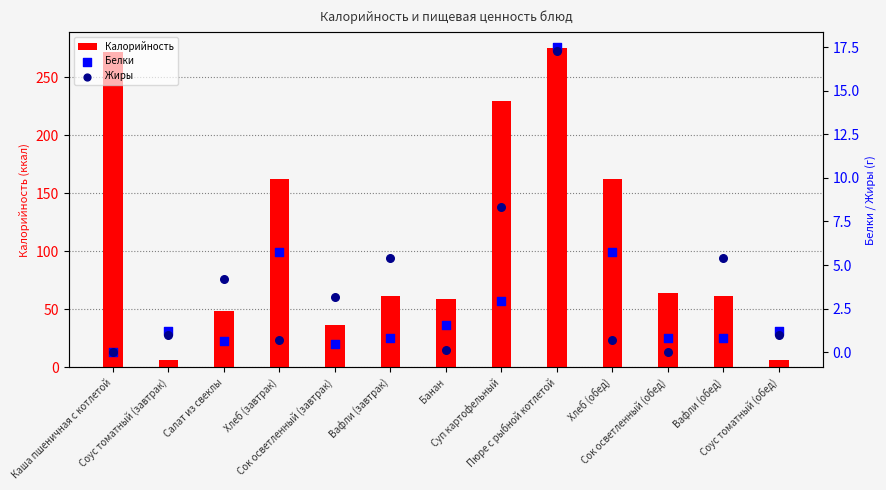

What is the total value across all series at Вафли (обед)?

67.5